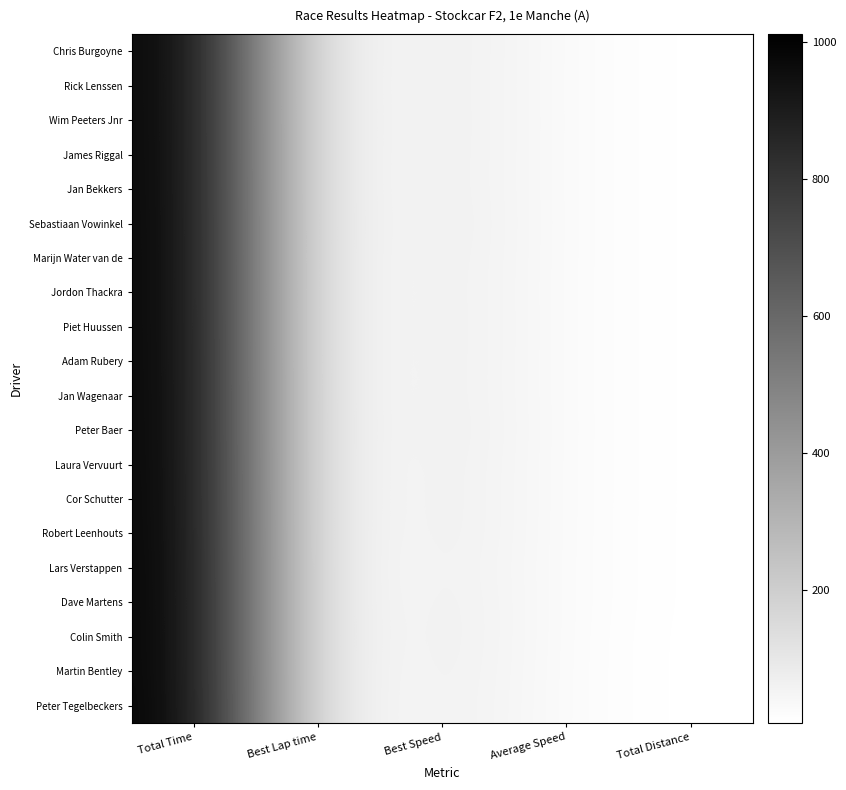

Reading left to right, extract all data points from this chart.

Chris Burgoyne: Total Time=998.2	Best Lap time=14.9	Best Speed=79.5	Average Speed=21.4	Total Distance=5.9
Rick Lenssen: Total Time=998.2	Best Lap time=15.1	Best Speed=78.8	Average Speed=21.4	Total Distance=5.9
Wim Peeters Jnr: Total Time=998.6	Best Lap time=14.9	Best Speed=79.5	Average Speed=21.4	Total Distance=5.9
James Riggal: Total Time=999.0	Best Lap time=15.0	Best Speed=79.0	Average Speed=21.4	Total Distance=5.9
Jan Bekkers: Total Time=999.8	Best Lap time=15.1	Best Speed=78.6	Average Speed=21.4	Total Distance=5.9
Sebastiaan Vowinkel: Total Time=1001.1	Best Lap time=14.8	Best Speed=80.5	Average Speed=21.4	Total Distance=5.9
Marijn Water van de: Total Time=1001.2	Best Lap time=15.1	Best Speed=78.7	Average Speed=21.4	Total Distance=5.9
Jordon Thackra: Total Time=1001.4	Best Lap time=15.2	Best Speed=78.0	Average Speed=21.4	Total Distance=5.9
Piet Huussen: Total Time=1001.7	Best Lap time=15.1	Best Speed=78.7	Average Speed=21.3	Total Distance=5.9
Adam Rubery: Total Time=1002.2	Best Lap time=15.2	Best Speed=78.2	Average Speed=21.3	Total Distance=5.9
Jan Wagenaar: Total Time=1003.2	Best Lap time=15.2	Best Speed=78.0	Average Speed=21.3	Total Distance=5.9
Peter Baer: Total Time=1003.3	Best Lap time=14.9	Best Speed=79.9	Average Speed=21.3	Total Distance=5.9
Laura Vervuurt: Total Time=1004.5	Best Lap time=15.3	Best Speed=77.5	Average Speed=21.3	Total Distance=5.9
Cor Schutter: Total Time=1005.6	Best Lap time=15.3	Best Speed=77.6	Average Speed=21.3	Total Distance=5.9
Robert Leenhouts: Total Time=1006.1	Best Lap time=15.4	Best Speed=77.4	Average Speed=21.3	Total Distance=5.9
Lars Verstappen: Total Time=1008.3	Best Lap time=16.0	Best Speed=74.4	Average Speed=21.2	Total Distance=5.9
Dave Martens: Total Time=1008.8	Best Lap time=15.5	Best Speed=76.8	Average Speed=21.2	Total Distance=5.9
Colin Smith: Total Time=1008.9	Best Lap time=15.2	Best Speed=78.1	Average Speed=20.0	Total Distance=5.6
Martin Bentley: Total Time=1009.4	Best Lap time=15.6	Best Speed=76.3	Average Speed=20.0	Total Distance=5.6
Peter Tegelbeckers: Total Time=1012.1	Best Lap time=15.9	Best Speed=74.8	Average Speed=20.0	Total Distance=5.6